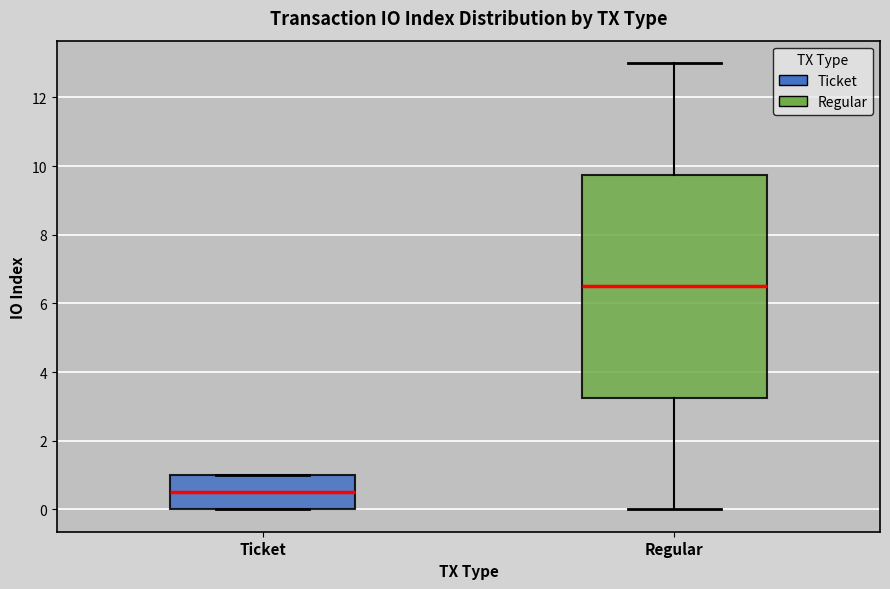

Reading left to right, read every box against the y-axis: the position of its median line, the range the box covers, and the ends of its whiskers. The values are not printed on the chart, so give them approximately, as read against the axis.

Ticket: median 0.6, box 0.0 to 1.0, whiskers 0.0 to 1.0
Regular: median 6.6, box 3.2 to 9.8, whiskers 0.0 to 13.0